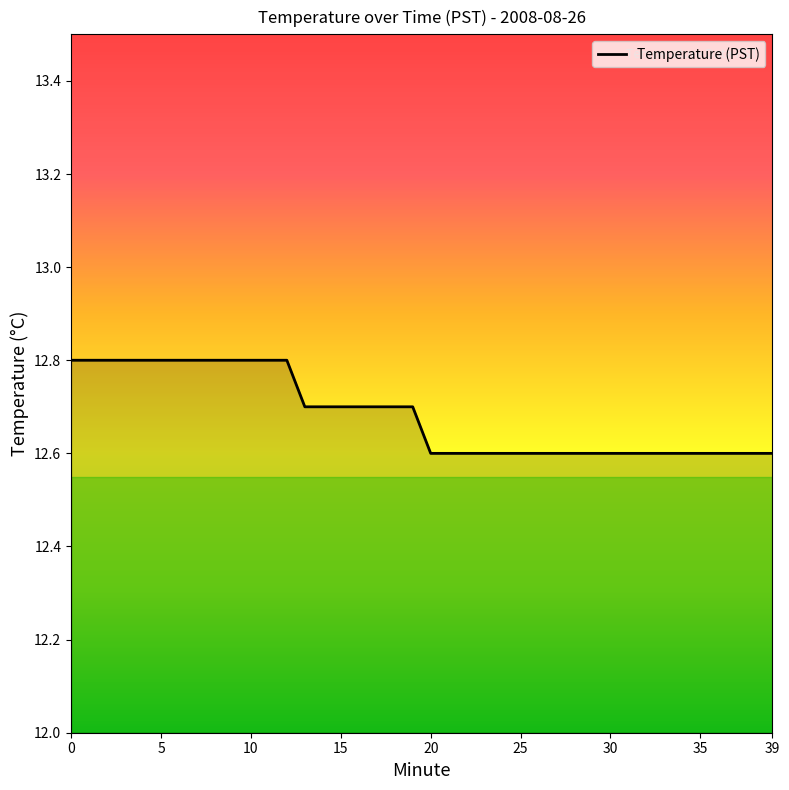

What is the smallest value displayed?

12.6